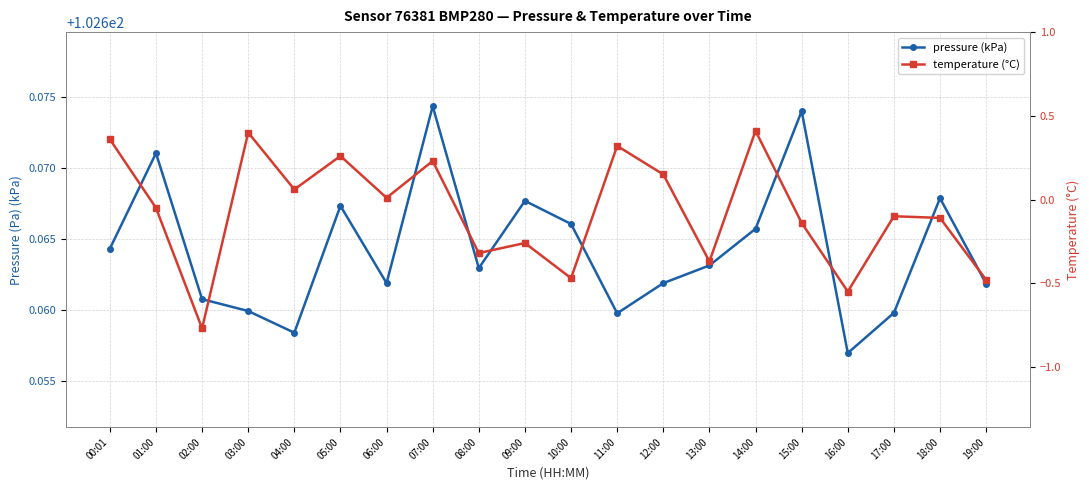

True or false: pressure (kPa) and temperature (°C) intersect in this chart.

False